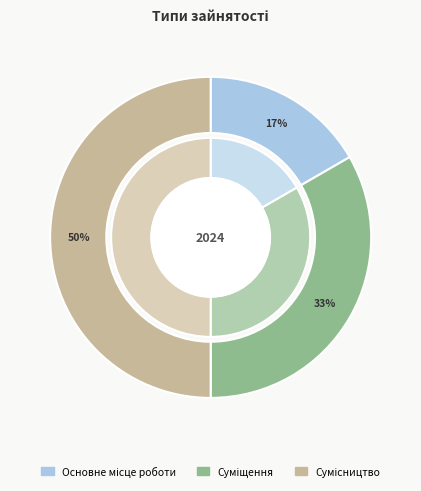

What percentage is NOT represented by Основне місце роботи?

83.3%